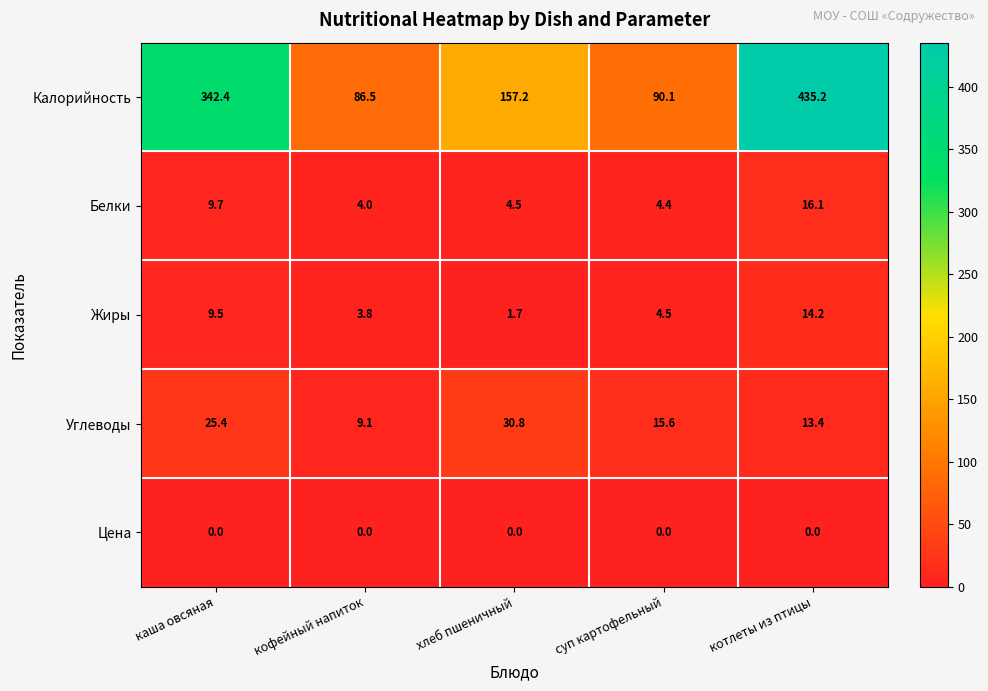

Reading left to right, what are all the values shown in this chart?

Калорийность: каша овсяная=342.4	кофейный напиток=86.5	хлеб пшеничный=157.2	суп картофельный=90.1	котлеты из птицы=435.2
Белки: каша овсяная=9.7	кофейный напиток=4.0	хлеб пшеничный=4.5	суп картофельный=4.4	котлеты из птицы=16.1
Жиры: каша овсяная=9.5	кофейный напиток=3.8	хлеб пшеничный=1.7	суп картофельный=4.5	котлеты из птицы=14.2
Углеводы: каша овсяная=25.4	кофейный напиток=9.1	хлеб пшеничный=30.8	суп картофельный=15.6	котлеты из птицы=13.4
Цена: каша овсяная=0.0	кофейный напиток=0.0	хлеб пшеничный=0.0	суп картофельный=0.0	котлеты из птицы=0.0